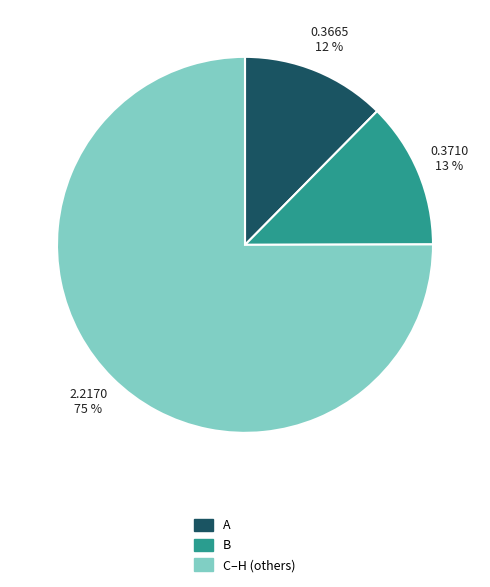

Which slice is the largest?

C–H (others)